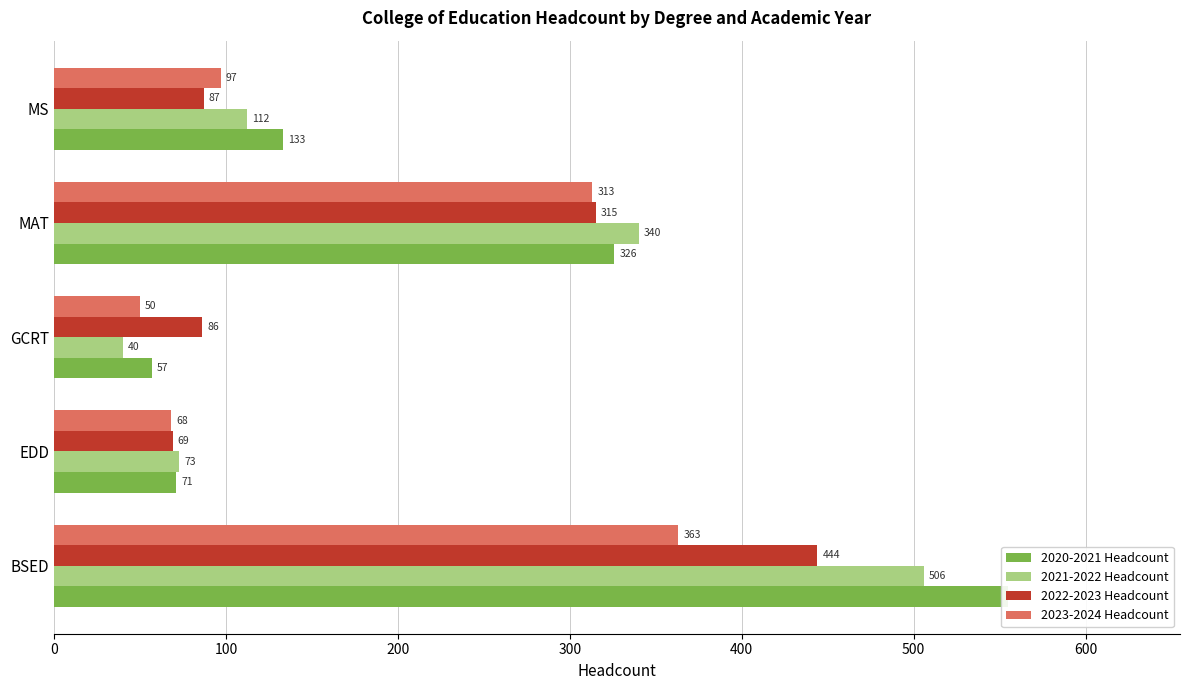

What is the total value across all series at BSED?

1868